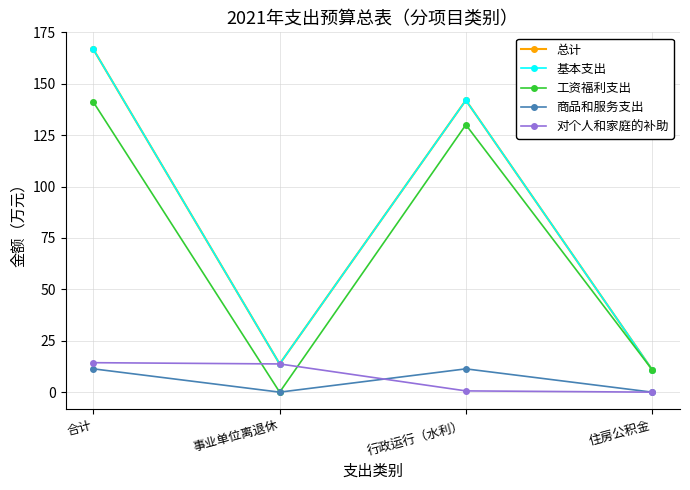

Is this an area chart (filled region under the line)?

No